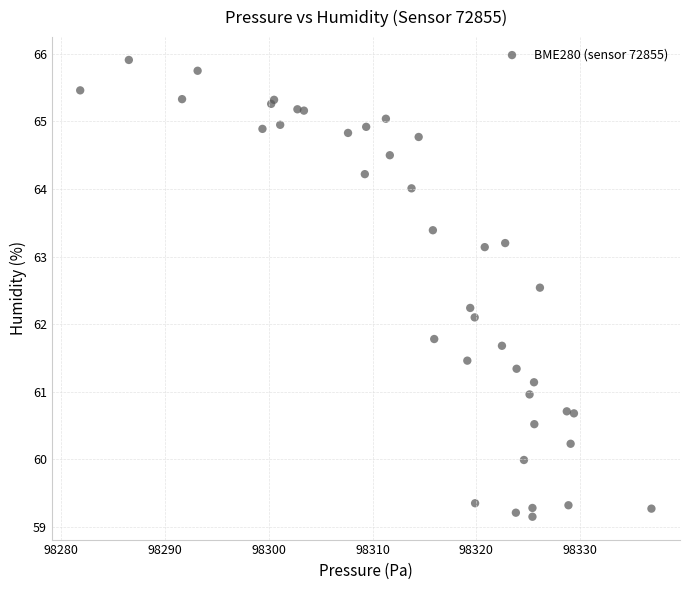

What Y value in the scatter plot is closest to 62?

62.1